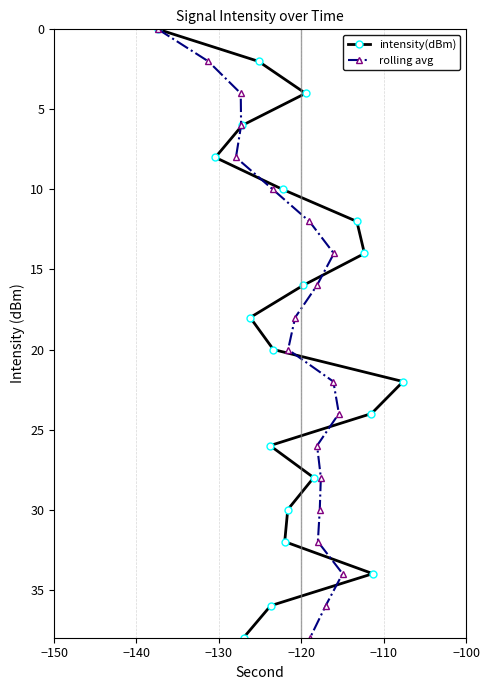

What is the average value of the rolling avg series?

19